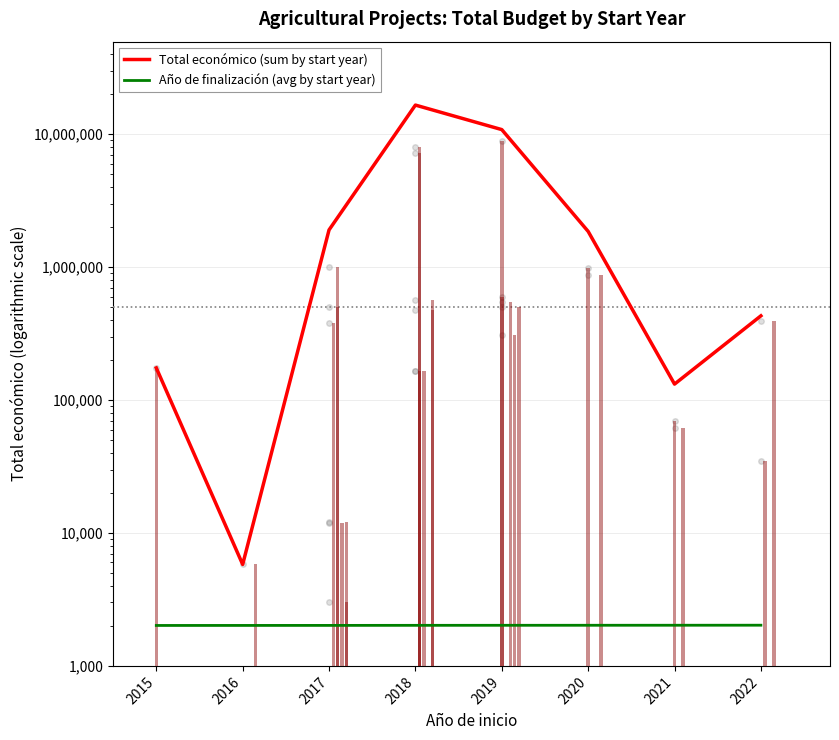

Is it true that Año de finalización (avg by start year) equals 3632.2 at 2022?

False